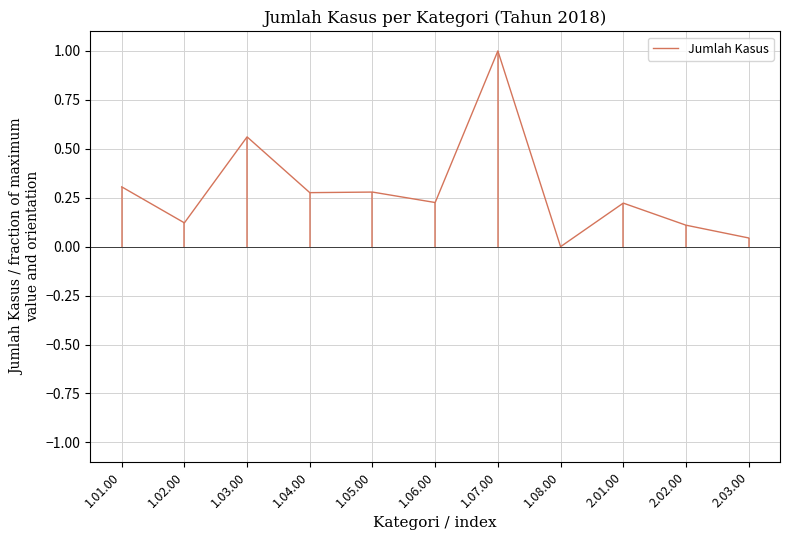

What position from the left is 2.03.00?

11